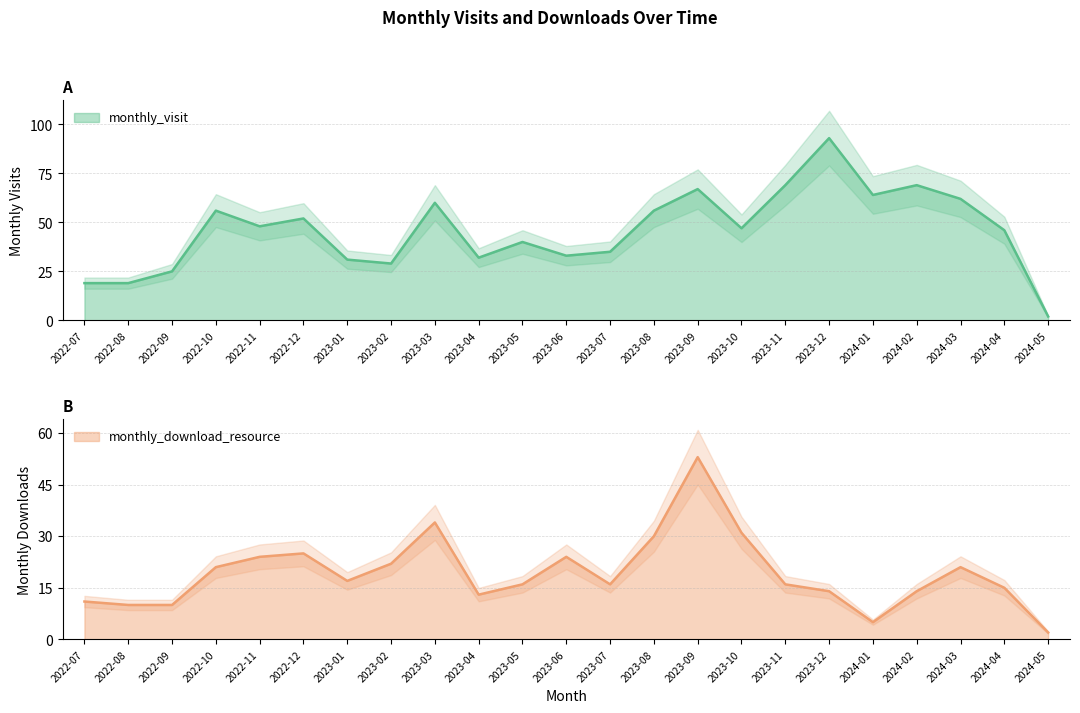

Between 2023-02 and 2023-12, which series saw the biggest shift?

monthly_visit